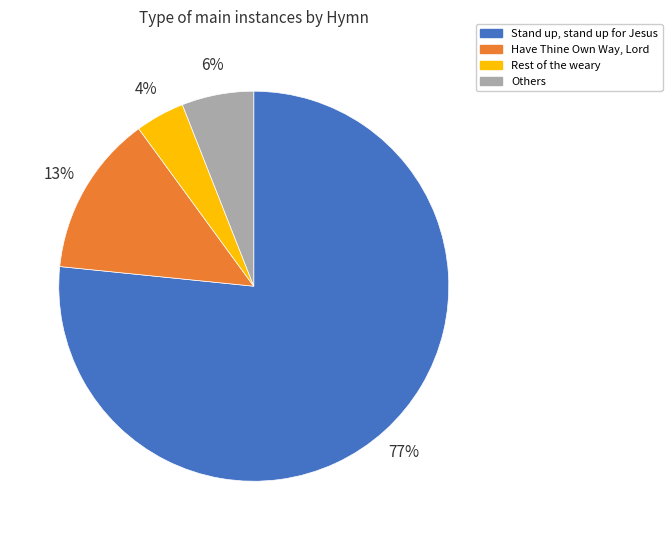

The Stand up, stand up for Jesus slice represents 77% of the pie. True or false?

True